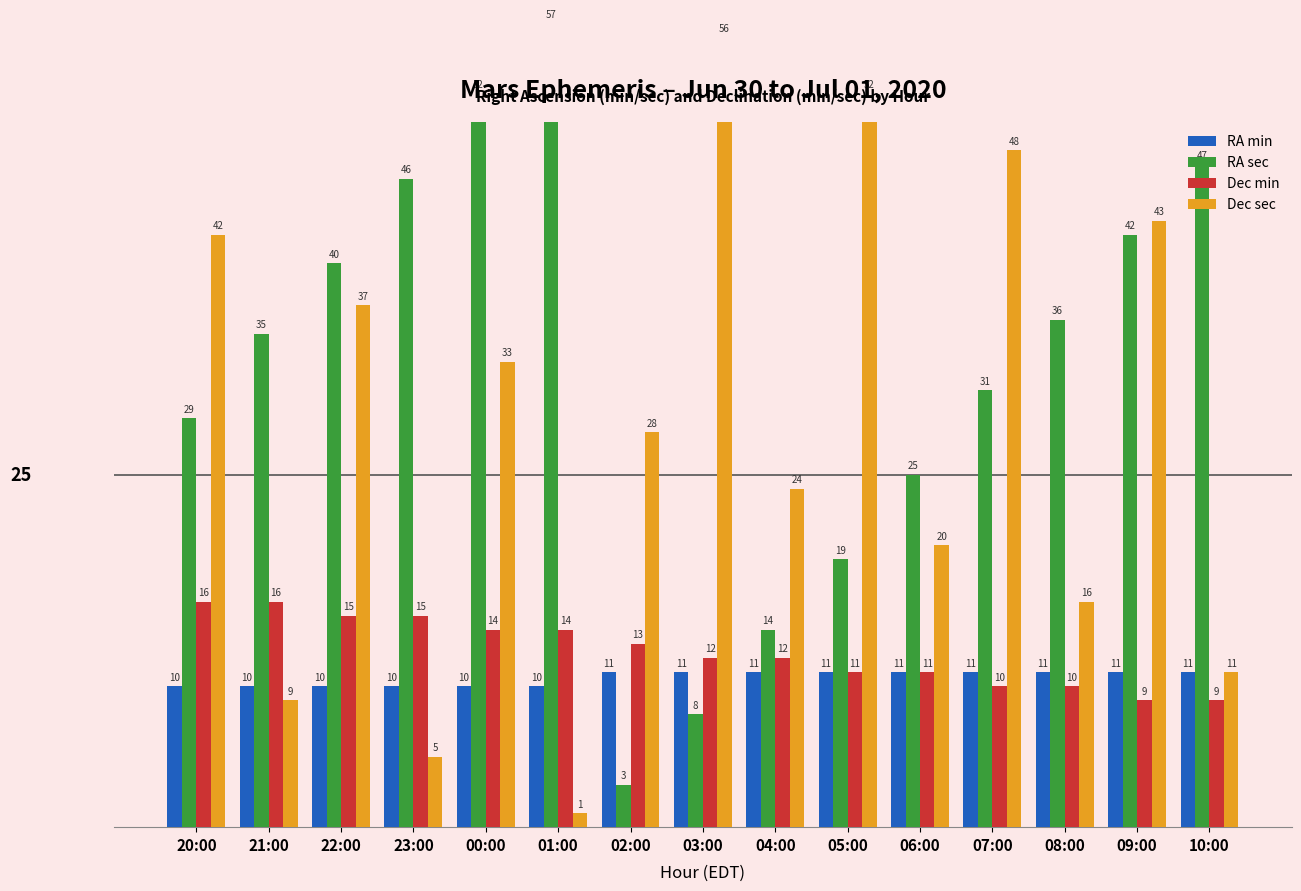

Rank the series by their maximum value, from highest to lowest.

RA sec, Dec sec, Dec min, RA min